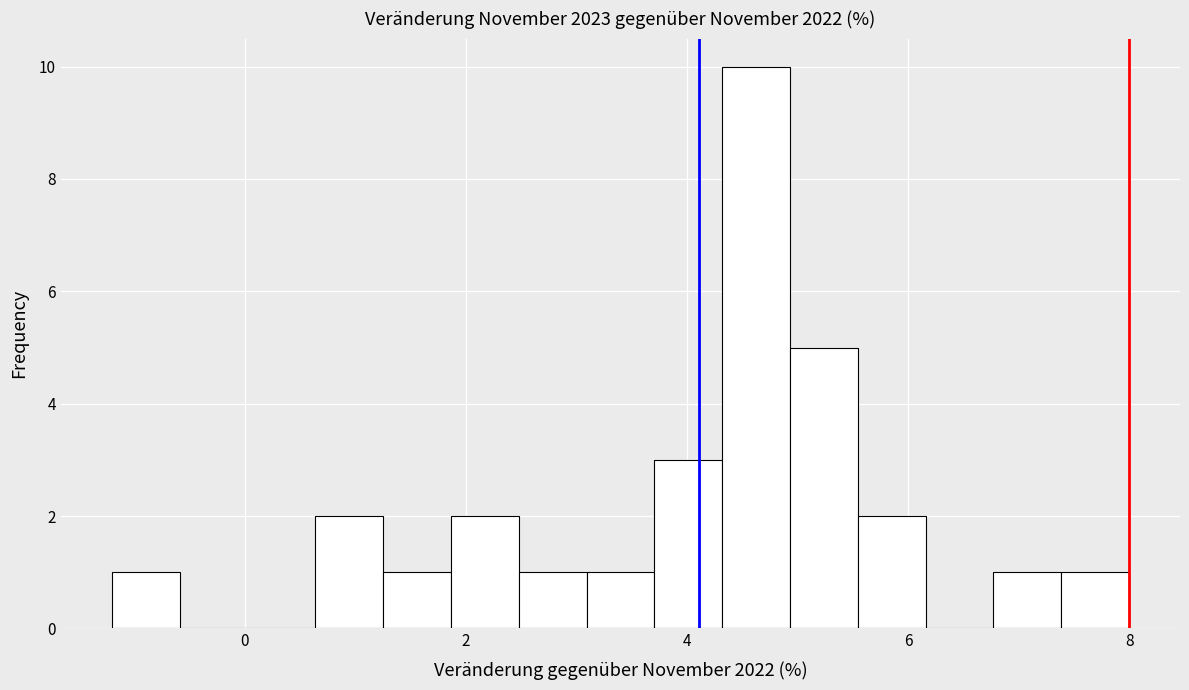

Around what value on the x-axis is the tallest bar? Give the approximate position of its centre, as read against the axis.

4.6